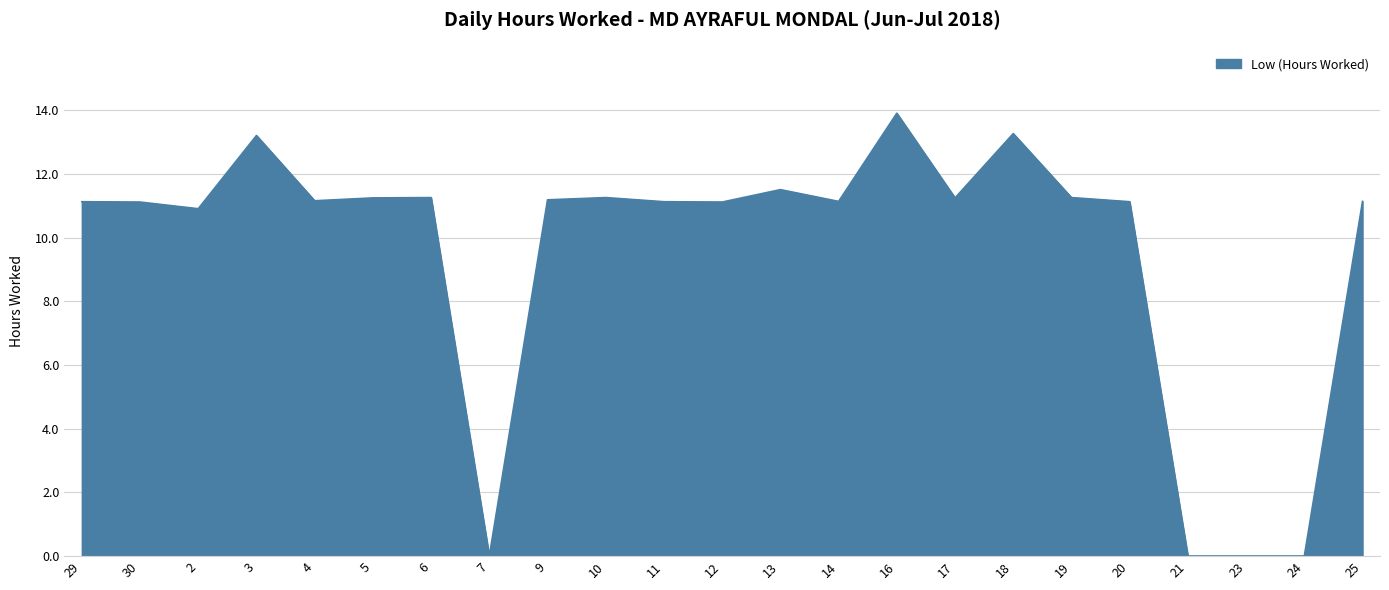

What is the approximate value at 20?

11.1